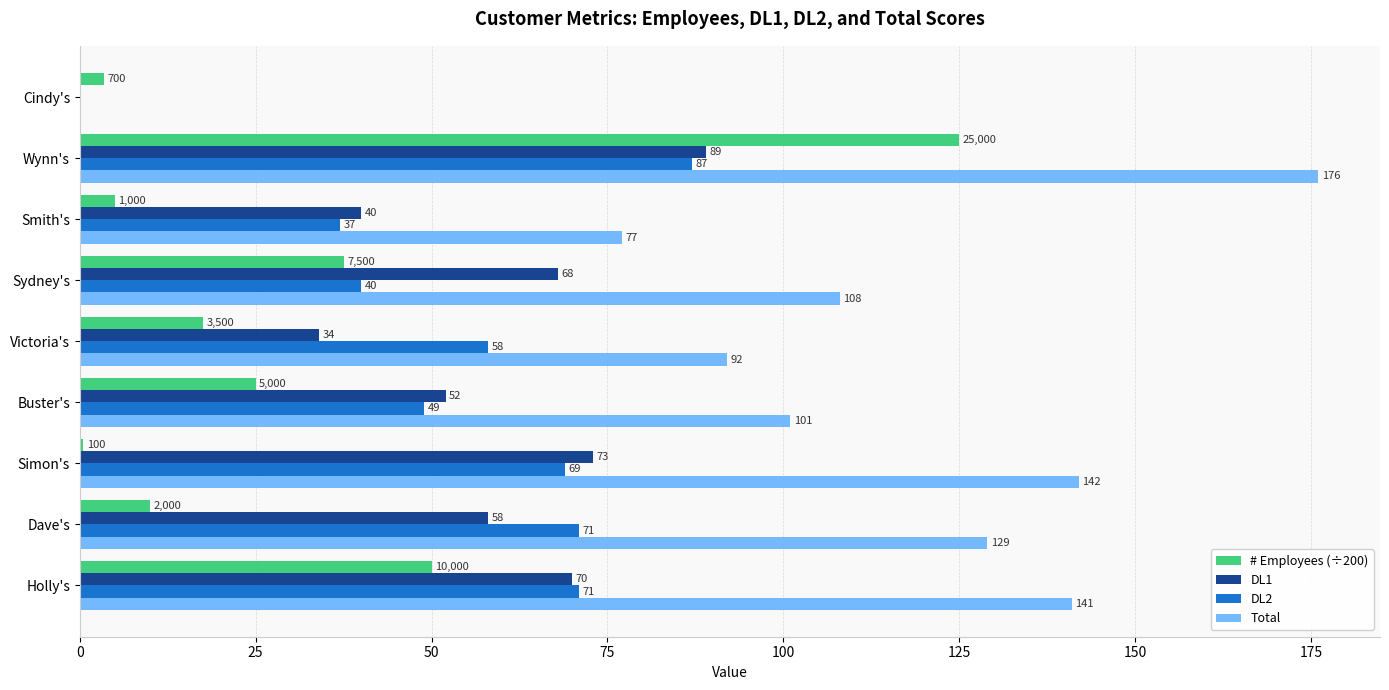

True or false: DL1 has a value of 26.0 at Holly's.

False